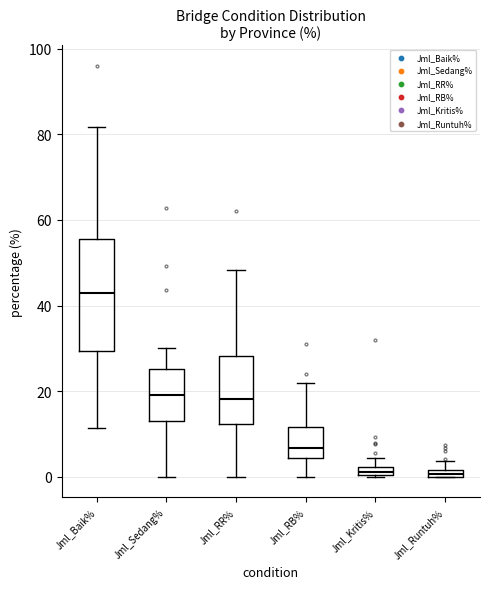

Which box's median line is the highest?

Jml_Baik%